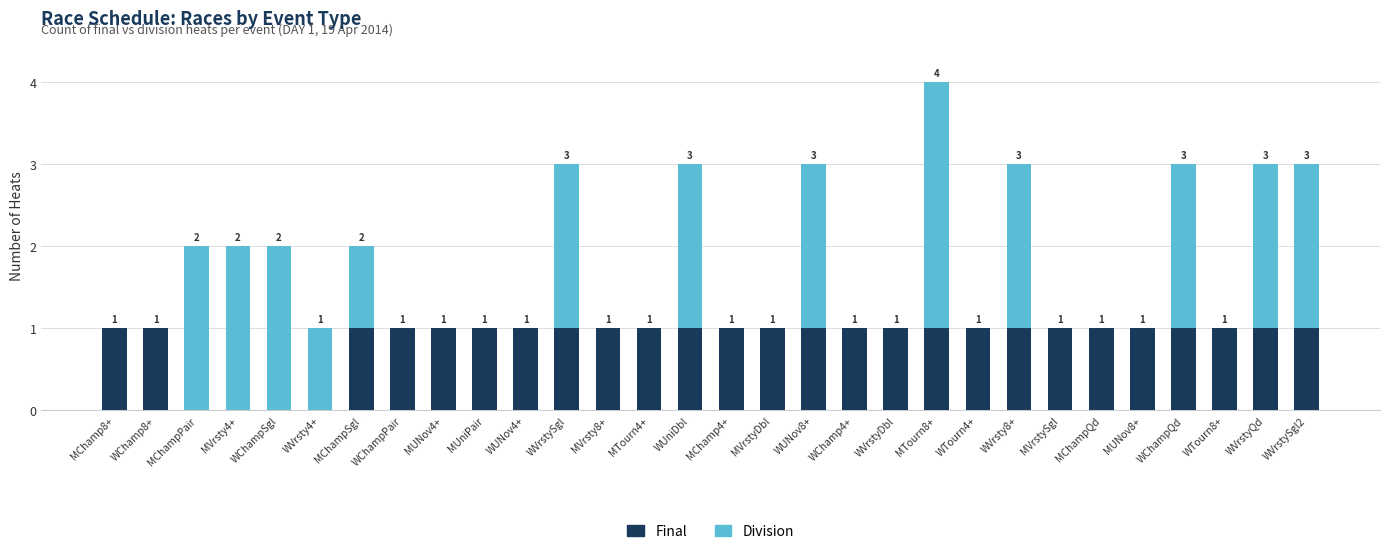

Is it true that Final equals 1 at MUNov4+?

True